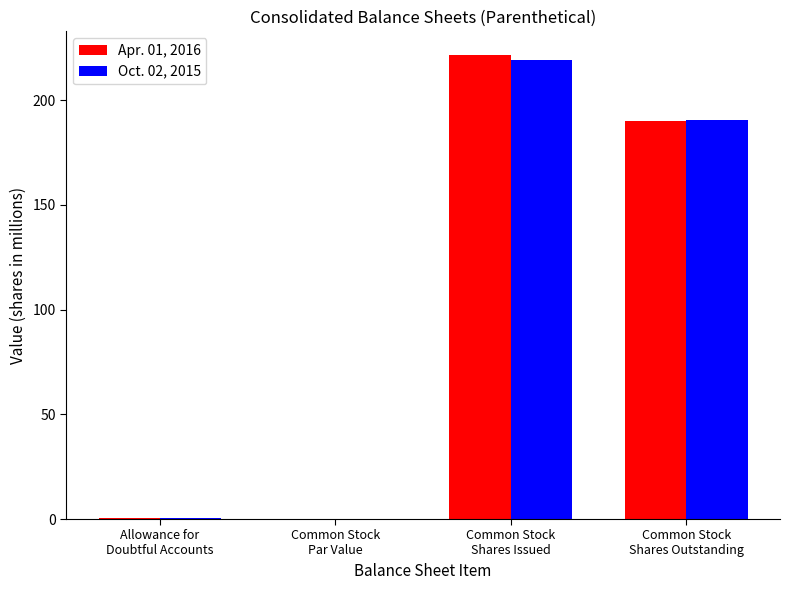

True or false: Apr. 01, 2016 has a value of 131.1 at Common Stock
Shares Issued.

False